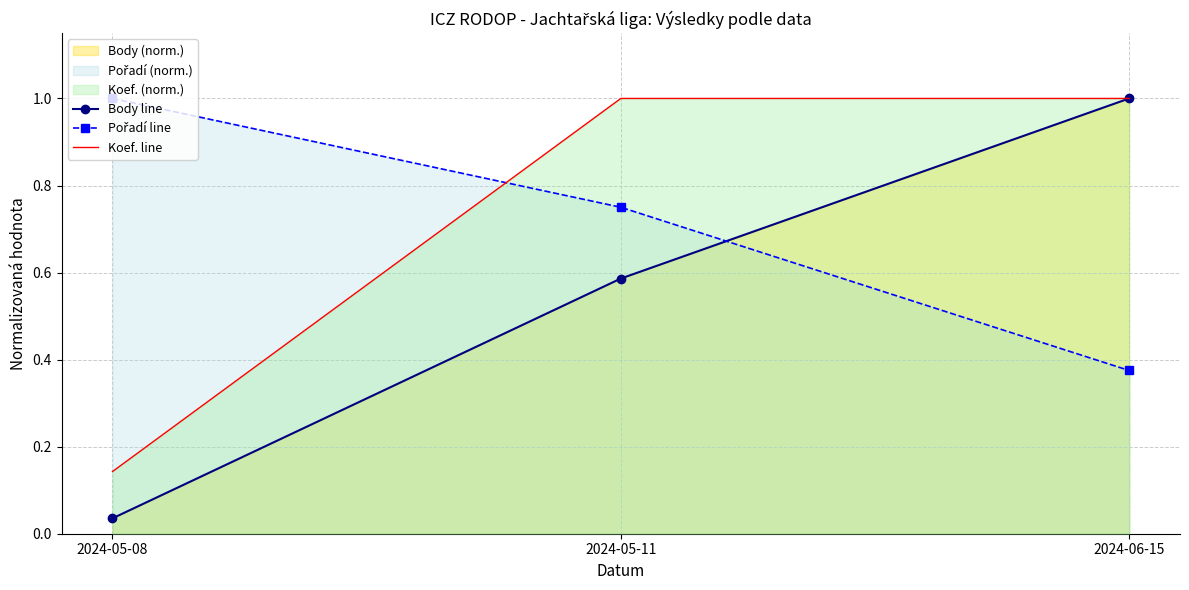

The value of Body line at 2024-06-15 is 0.5. True or false?

False